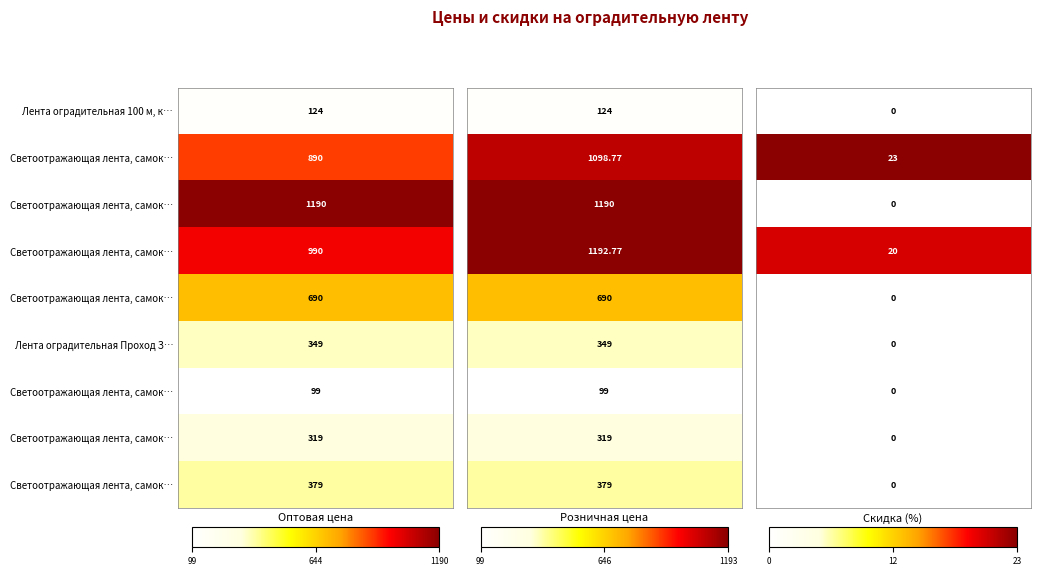

Reading right to left, transcribe all the data shown in this chart.

Лента оградительная 100 м, красно-белая: 2=0.0	1=124.0	0=124.0
Светоотражающая лента, самоклеящаяся, ж (1): 2=23.0	1=1098.8	0=890.0
Светоотражающая лента, самоклеящаяся, к (1): 2=0.0	1=1190.0	0=1190.0
Светоотражающая лента, самоклеящаяся, б: 2=20.0	1=1192.8	0=990.0
Светоотражающая лента, самоклеящаяся, ж (2): 2=0.0	1=690.0	0=690.0
Лента оградительная Проход Запрещен: 2=0.0	1=349.0	0=349.0
Светоотражающая лента, самоклеящаяся, к (2): 2=0.0	1=99.0	0=99.0
Светоотражающая лента, самоклеящаяся, к (3): 2=0.0	1=319.0	0=319.0
Светоотражающая лента, самоклеящаяся, к (4): 2=0.0	1=379.0	0=379.0